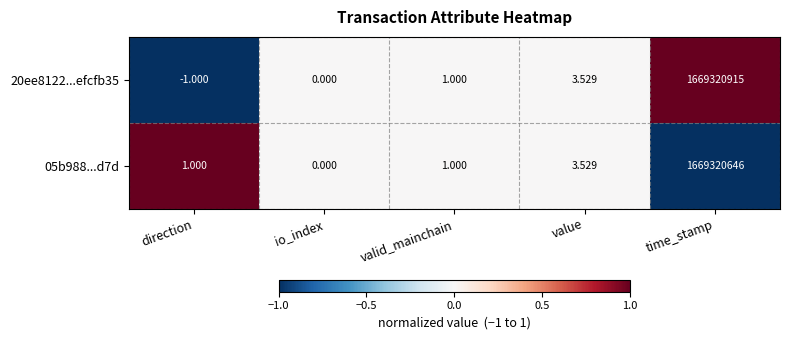

Where is 20ee8122...efcfb35 nearest to the value 834660457?

value